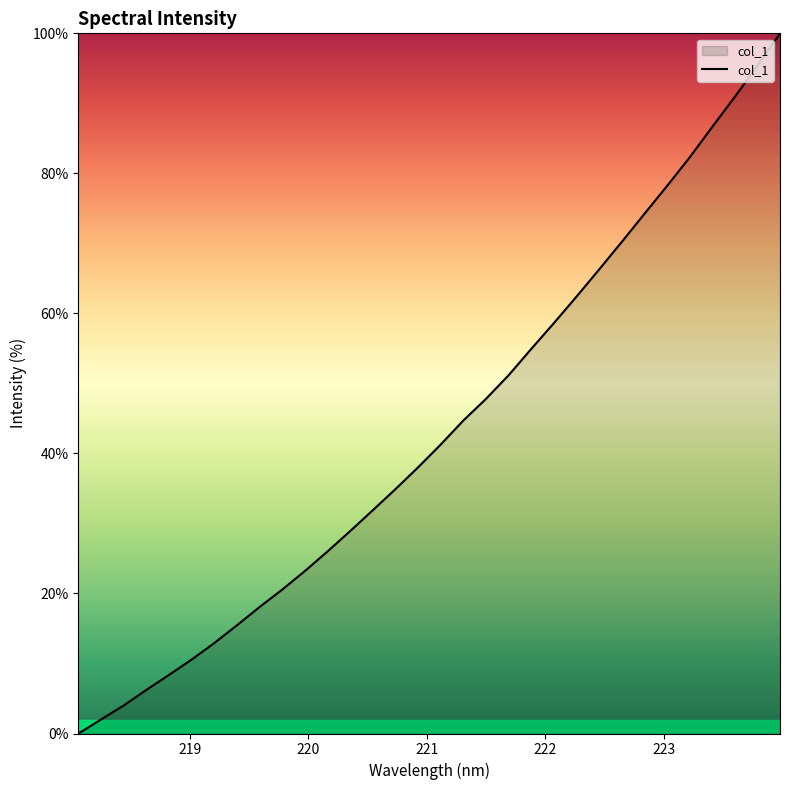

What is the greatest value displayed?

100.0